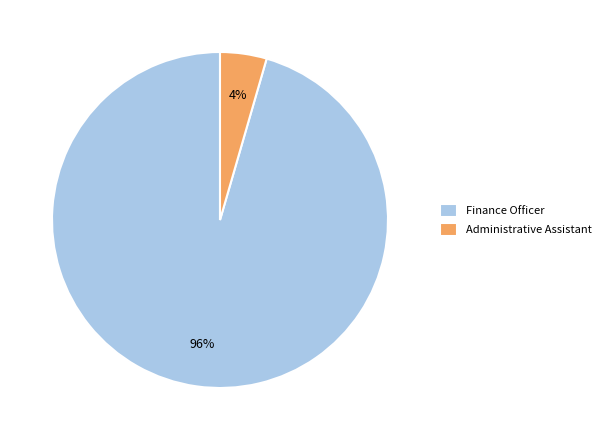

What percentage is the Finance Officer slice, to the nearest percent?

96%